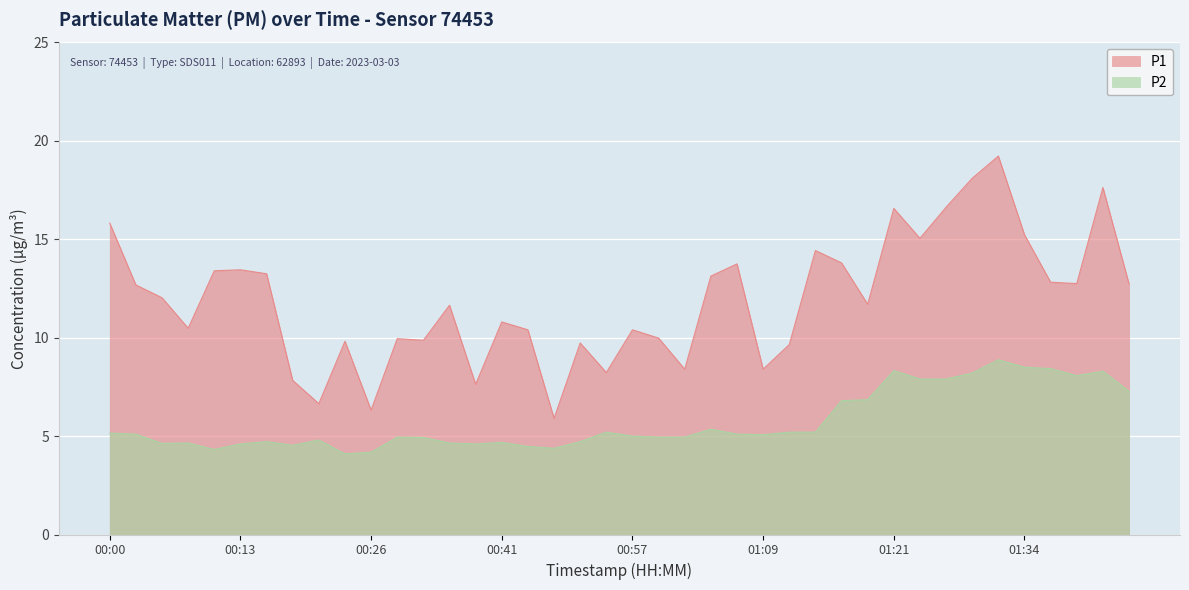

Which category has the highest value in the P2 series?

01:31